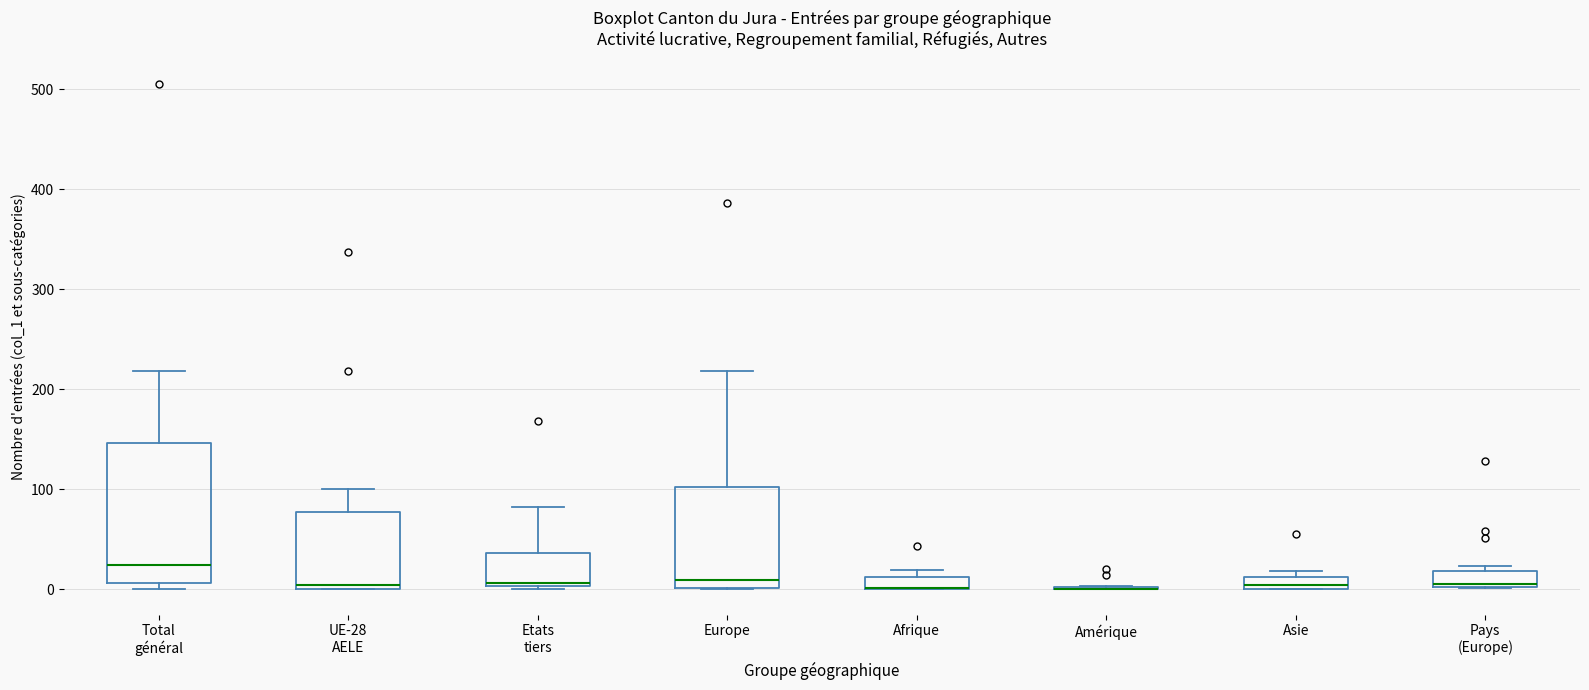

Where is the lower edge of the box for Pays (Europe) on the y-axis? The values are not printed on the chart, so give them approximately, as read against the axis.

0